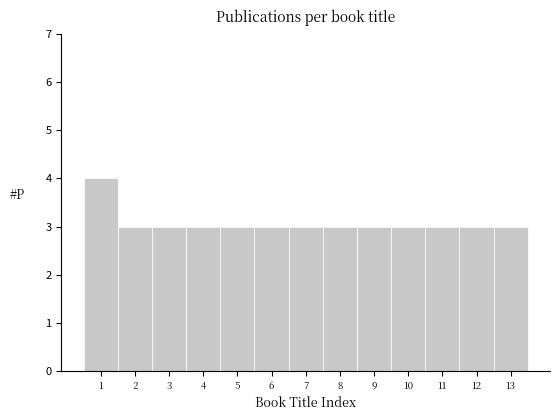

Reading left to right, extract all data points from this chart.

4	3	3	3	3	3	3	3	3	3	3	3	3